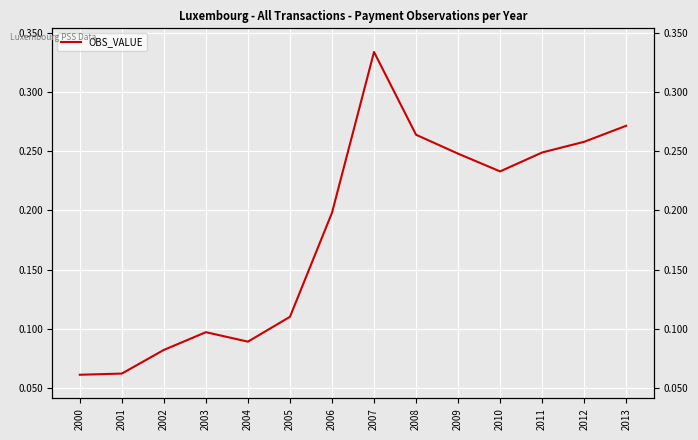

True or false: the data shows 0.4 at 2011.

False